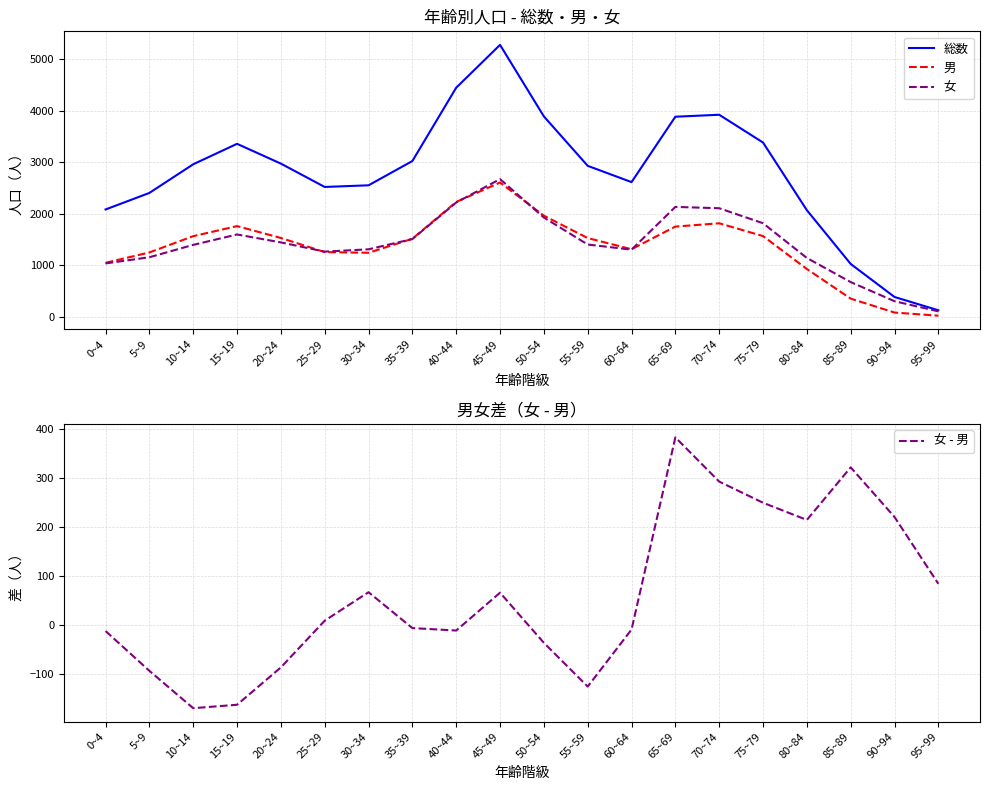

Which category has the highest value in the 総数 series?

45~49